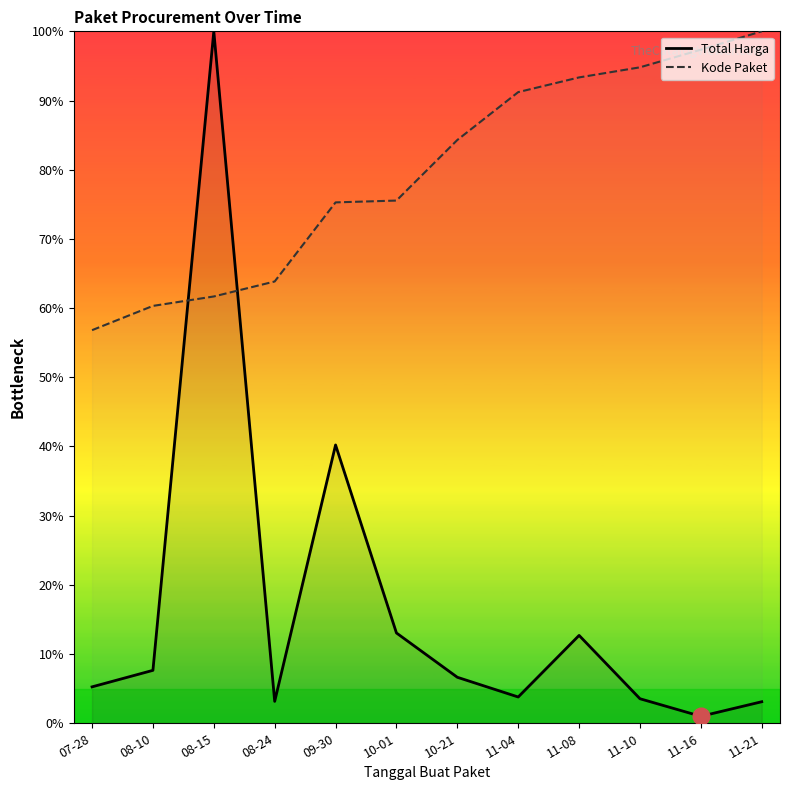

Reading right to left, what are all the values shown in this chart?

Total Harga: 3.1	1.0	3.5	12.7	3.8	6.6	13.1	40.2	3.2	100.0	7.7	5.3
Kode Paket: 100.0	97.3	94.8	93.3	91.2	84.3	75.5	75.3	63.8	61.7	60.3	56.8